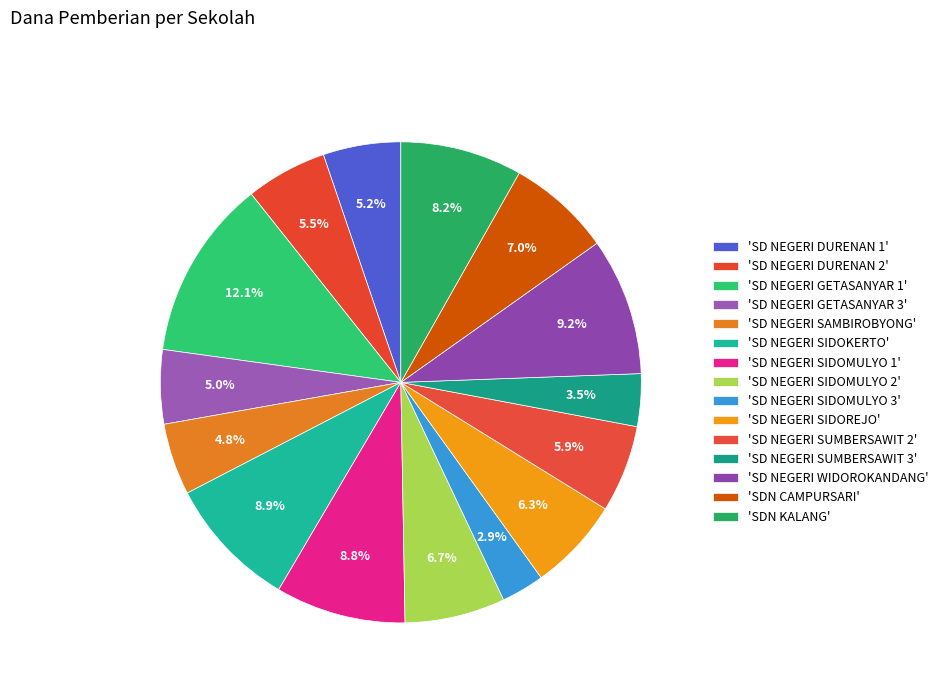

Rank the categories by value from lowest to highest.

SD NEGERI SIDOMULYO 3, SD NEGERI SUMBERSAWIT 3, SD NEGERI SAMBIROBYONG, SD NEGERI GETASANYAR 3, SD NEGERI DURENAN 1, SD NEGERI DURENAN 2, SD NEGERI SUMBERSAWIT 2, SD NEGERI SIDOREJO, SD NEGERI SIDOMULYO 2, SDN CAMPURSARI, SDN KALANG, SD NEGERI SIDOMULYO 1, SD NEGERI SIDOKERTO, SD NEGERI WIDOROKANDANG, SD NEGERI GETASANYAR 1